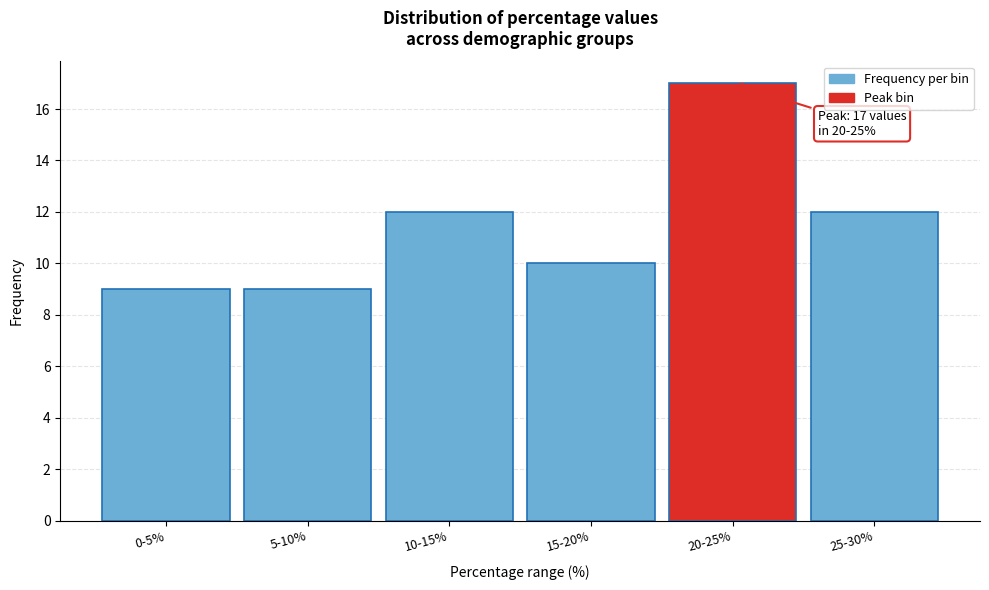

Reading right to left, what are all the values shown in this chart?

25-30%=12	20-25%=17	15-20%=10	10-15%=12	5-10%=9	0-5%=9